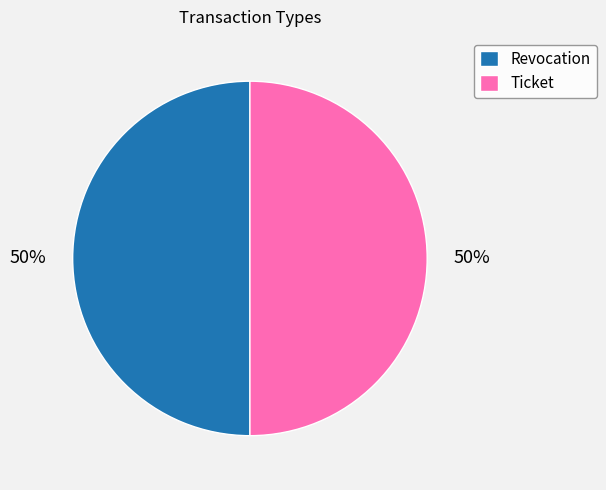

Is the sum of Ticket and Revocation greater than half?

Yes